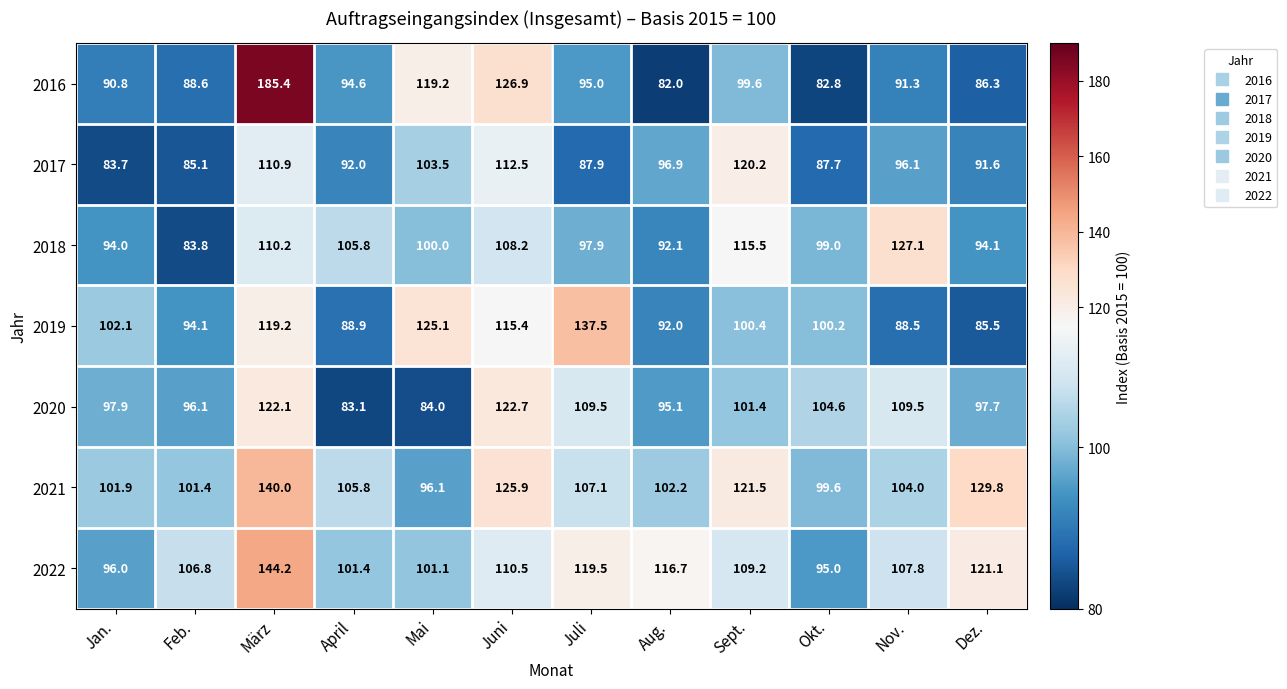

Read the 2021 value at März.

140.0